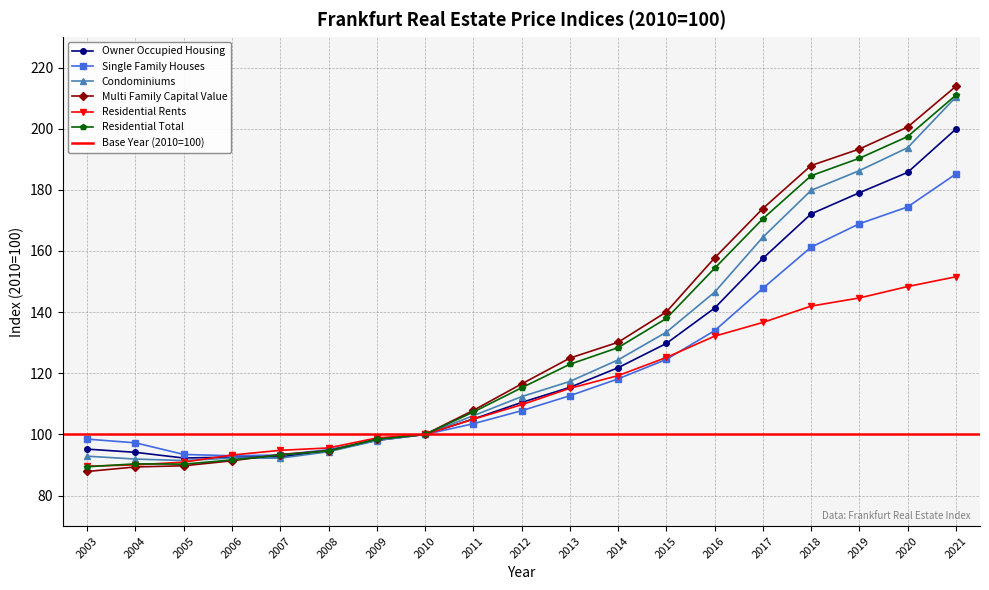

Rank the series at 2015 from highest to lowest value.

Multi Family Capital Value, Residential Total, Condominiums, Owner Occupied Housing, Residential Rents, Single Family Houses